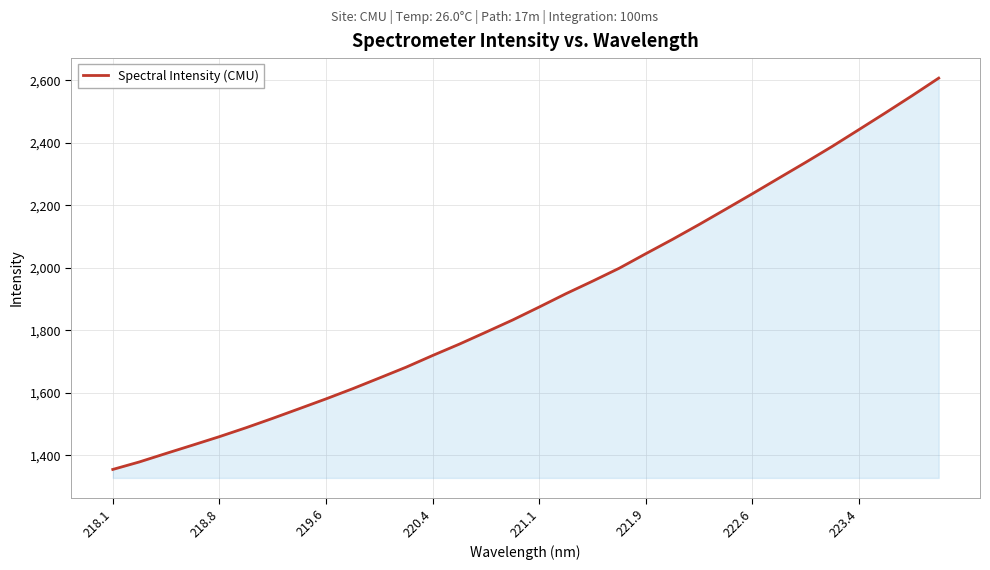

Does the chart display data point markers on the line(s)?

No